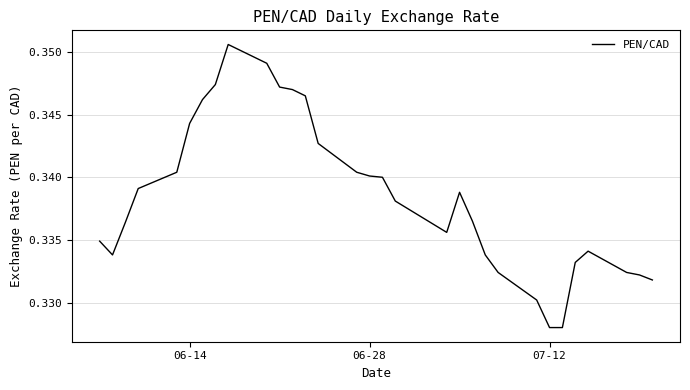

How many lines are shown in the chart?

1